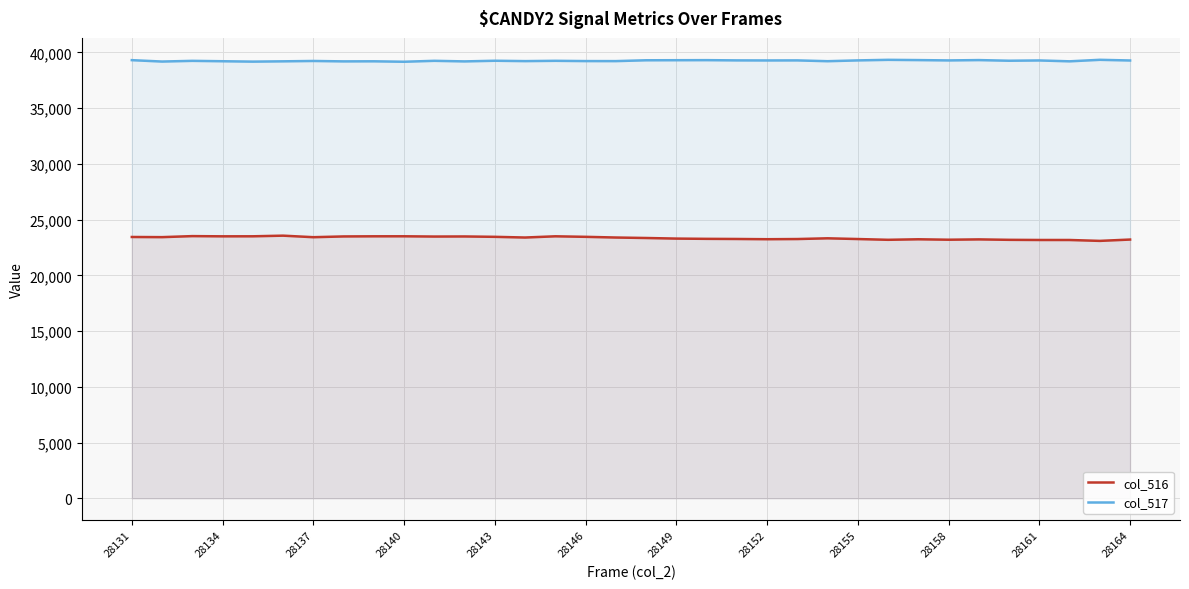

Rank the series by their average value, from highest to lowest.

col_517, col_516